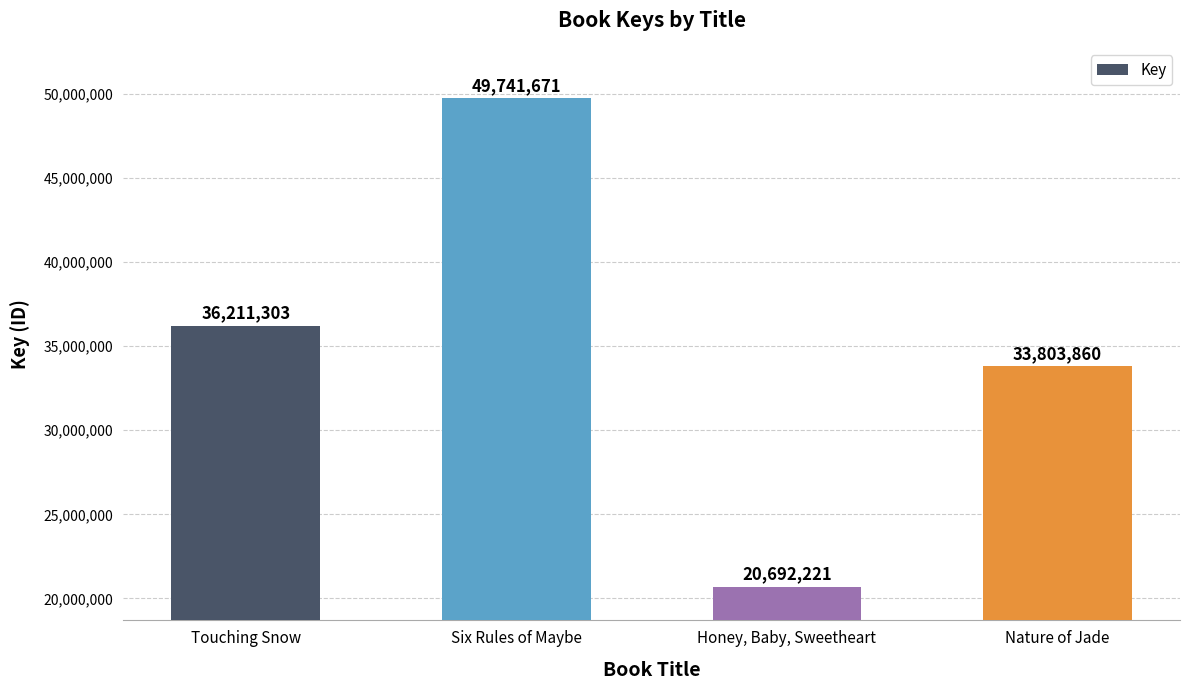

How many distinct data groups are displayed?

1